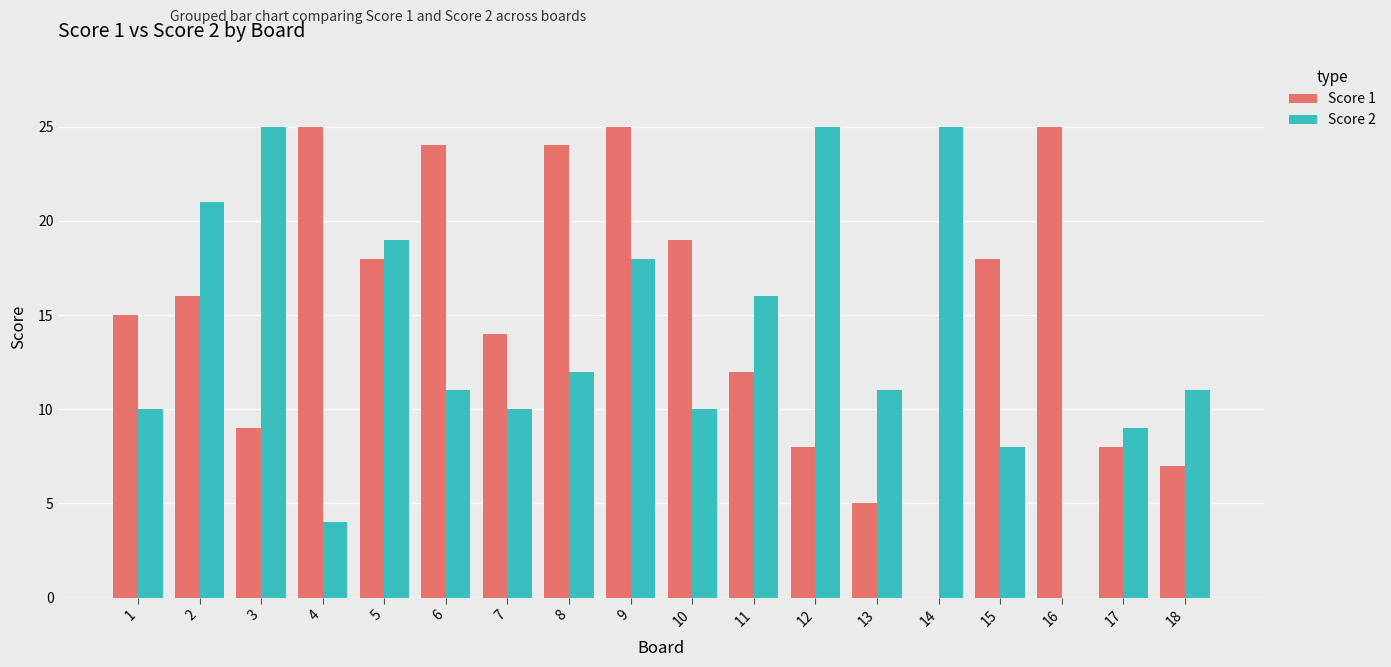

At which category is the sum across all series the highest?

9